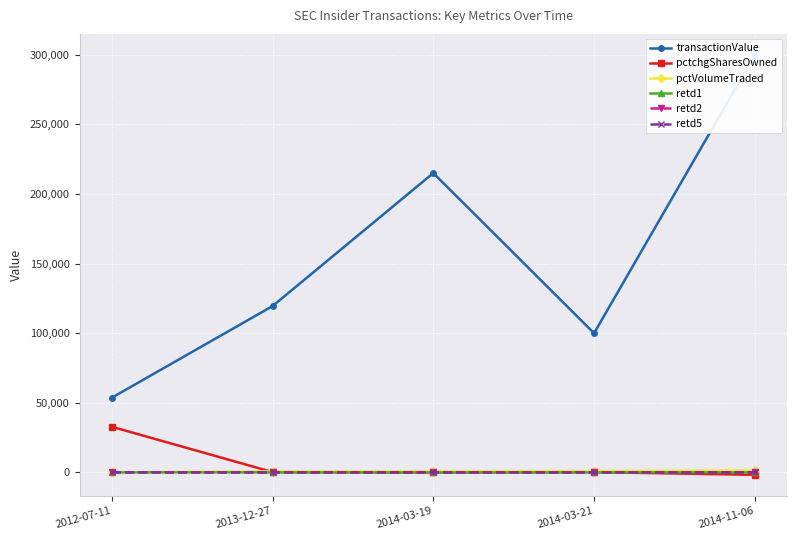

What position from the left is 2014-03-21?

4